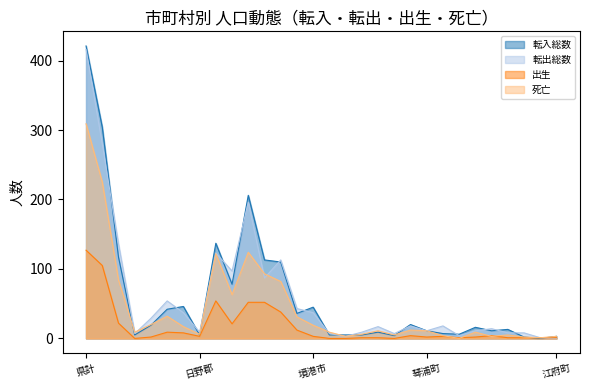

The value of 転出総数 at 三朝町 is 3. True or false?

False